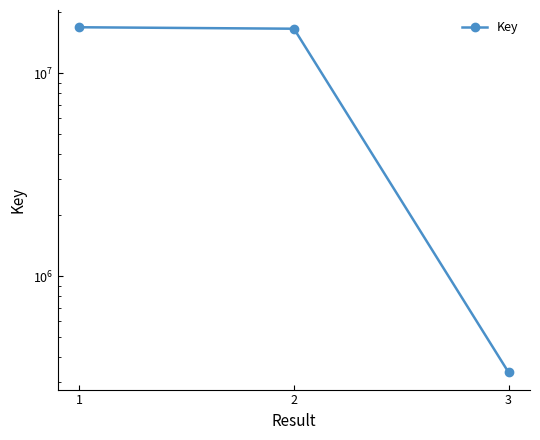

Count the number of categories in the chart.

3